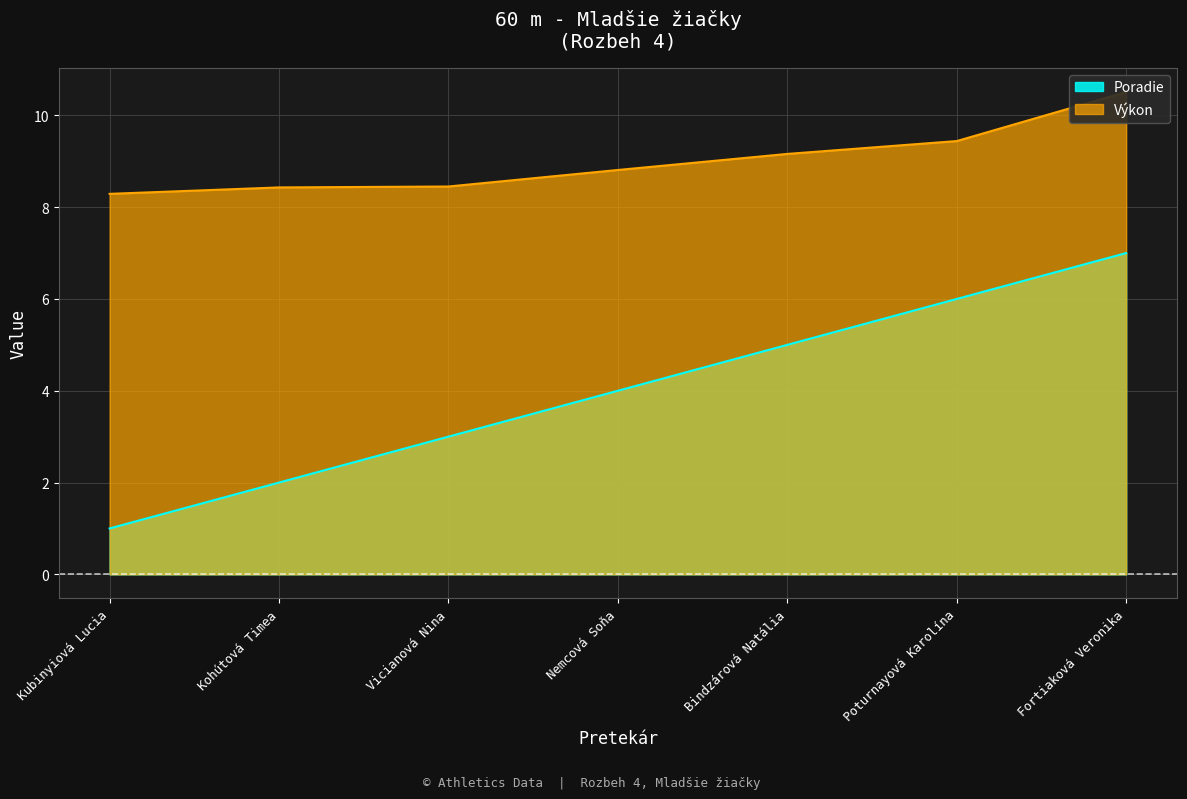

What is the label of the 5th point from the right?

Vicianová Nina